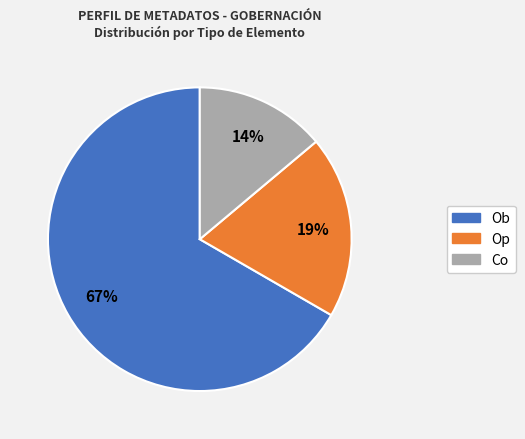

To the nearest percent, what is the difference between the largest and smallest slice percentages?

53%